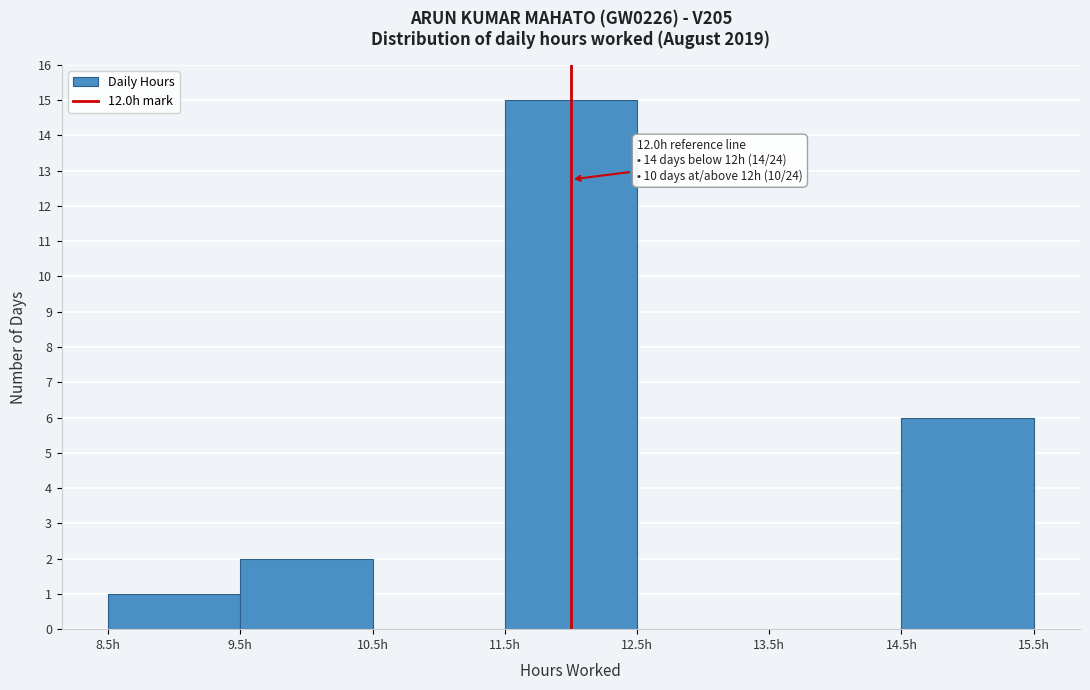

Which range on the x-axis has the tallest bar?

11.5 to 12.5